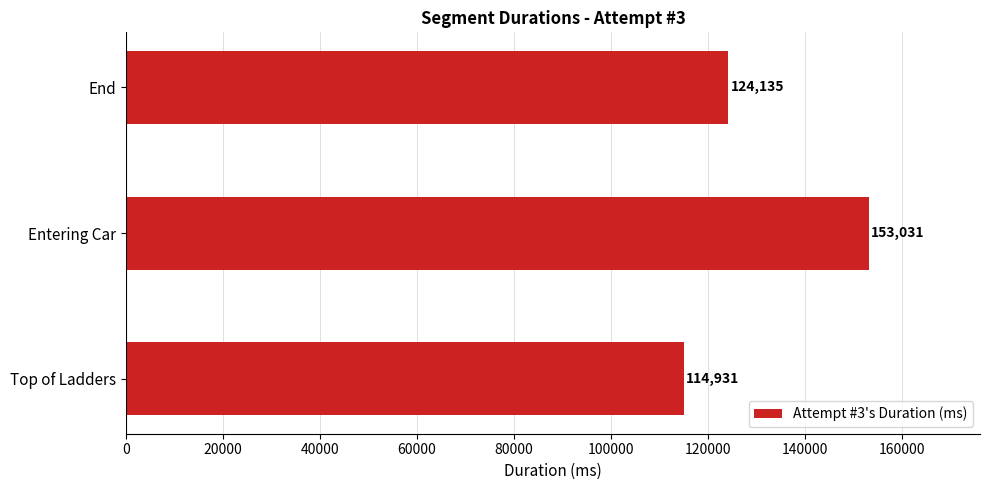

Rank the categories by value from highest to lowest.

Entering Car, End, Top of Ladders